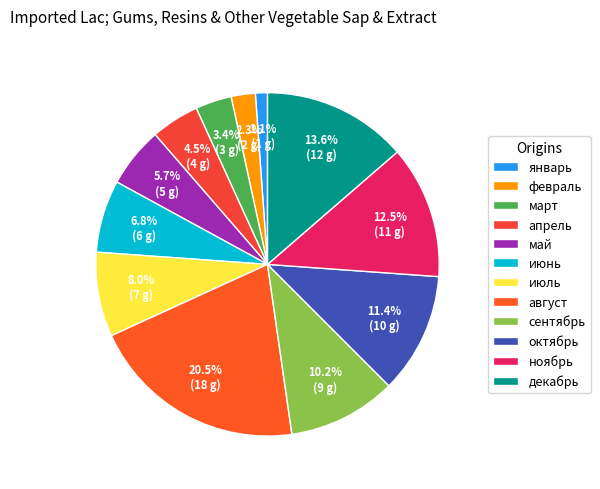

What percentage is NOT represented by декабрь?

86.4%